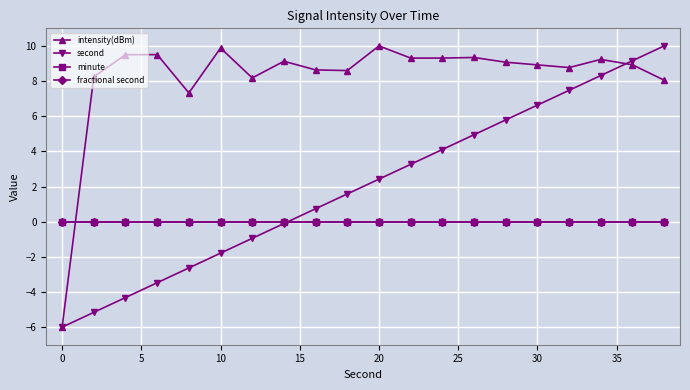

Reading left to right, transcribe all the data shown in this chart.

intensity(dBm): -6.0	8.2	9.5	9.5	7.3	9.9	8.2	9.1	8.6	8.6	10.0	9.3	9.3	9.3	9.1	8.9	8.8	9.2	8.9	8.0
second: -6.0	-5.2	-4.3	-3.5	-2.6	-1.8	-0.9	-0.1	0.7	1.6	2.4	3.3	4.1	4.9	5.8	6.6	7.5	8.3	9.2	10.0
minute: 0.0	0.0	0.0	0.0	0.0	0.0	0.0	0.0	0.0	0.0	0.0	0.0	0.0	0.0	0.0	0.0	0.0	0.0	0.0	0.0
fractional second: 0.0	0.0	0.0	0.0	0.0	0.0	0.0	0.0	0.0	0.0	0.0	0.0	0.0	0.0	0.0	0.0	0.0	0.0	0.0	0.0